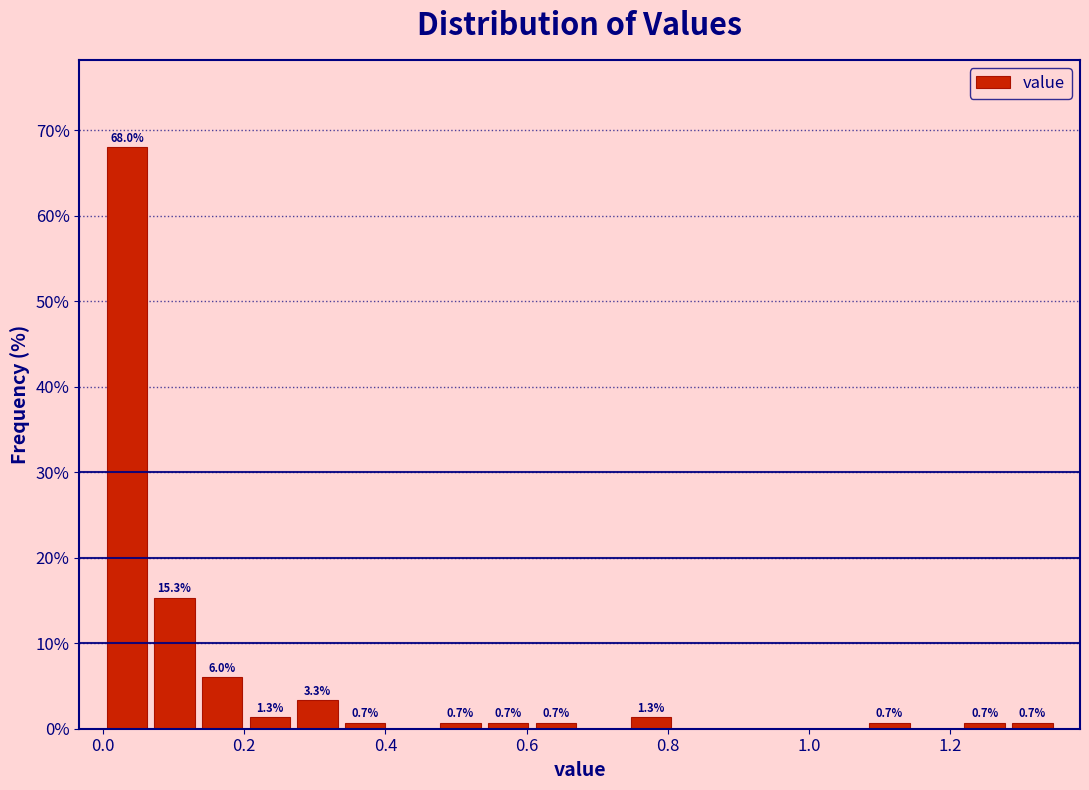

Read against the x-axis, roughly where is the centre of the tallest bar?

0.04